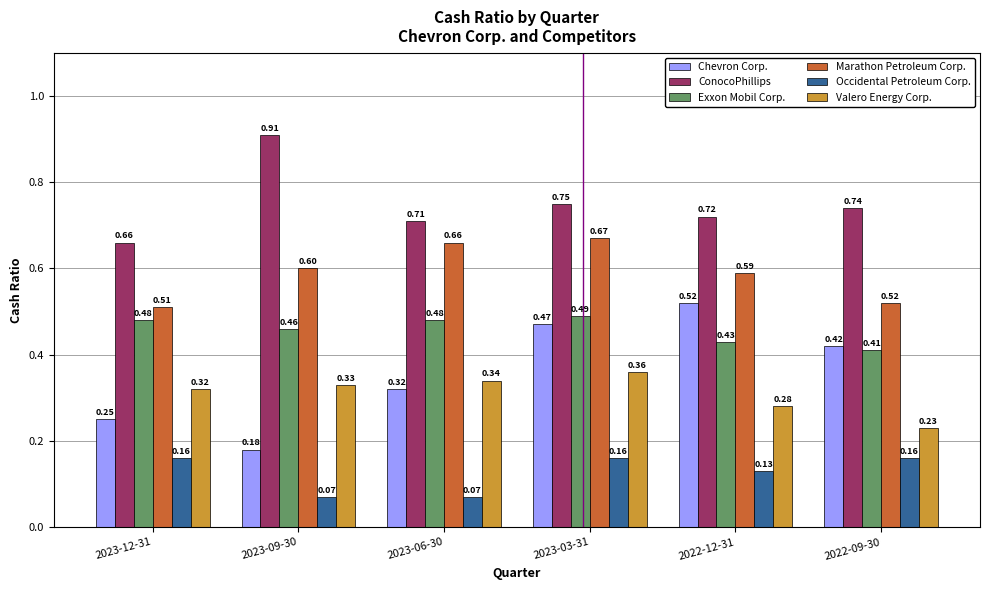

At which label is Chevron Corp. closest to 0?

2023-09-30